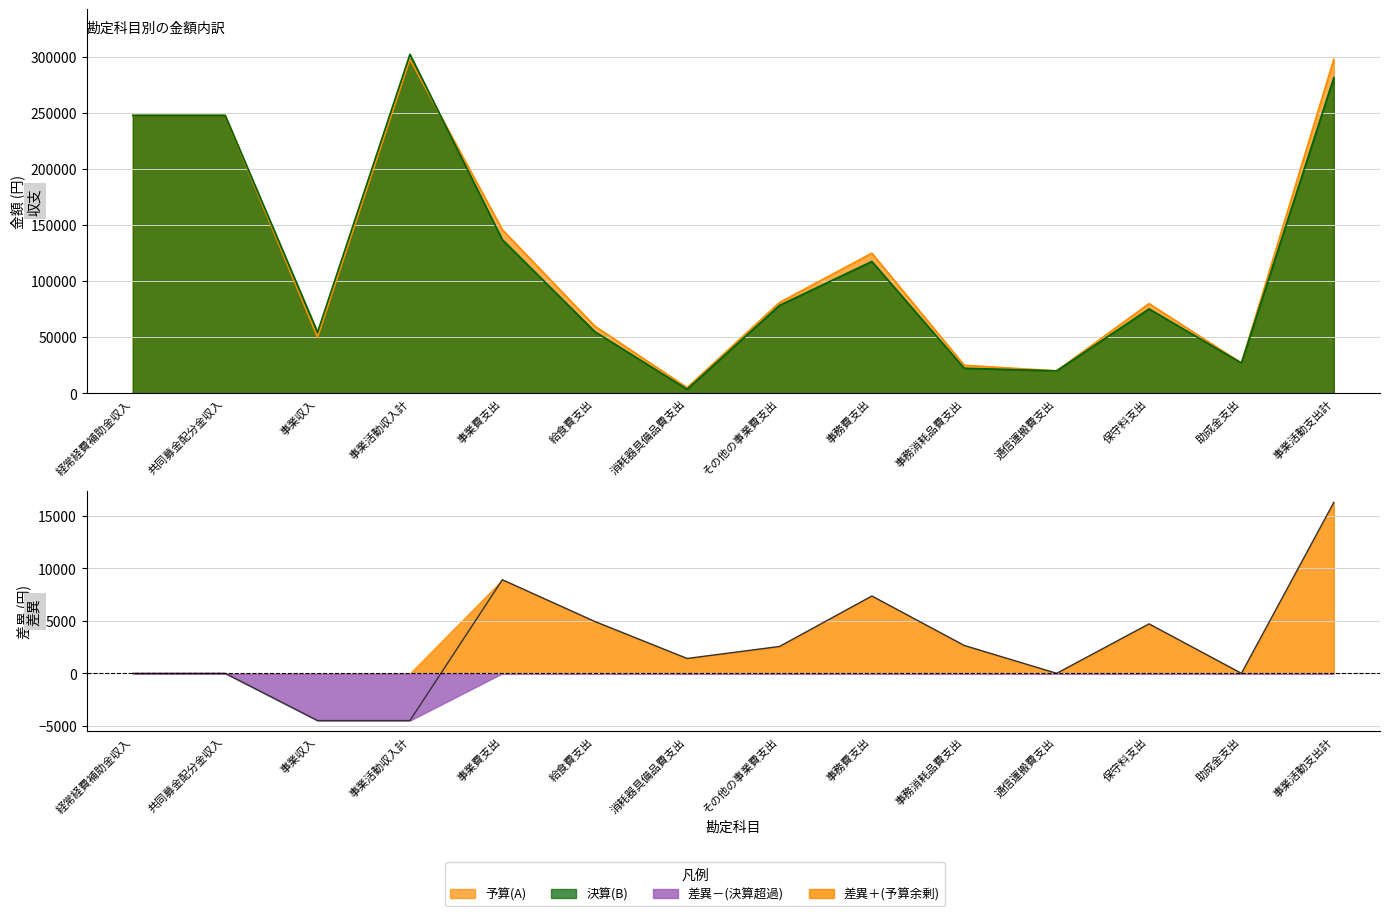

At how many categories does at least one series exceed 69511?

8